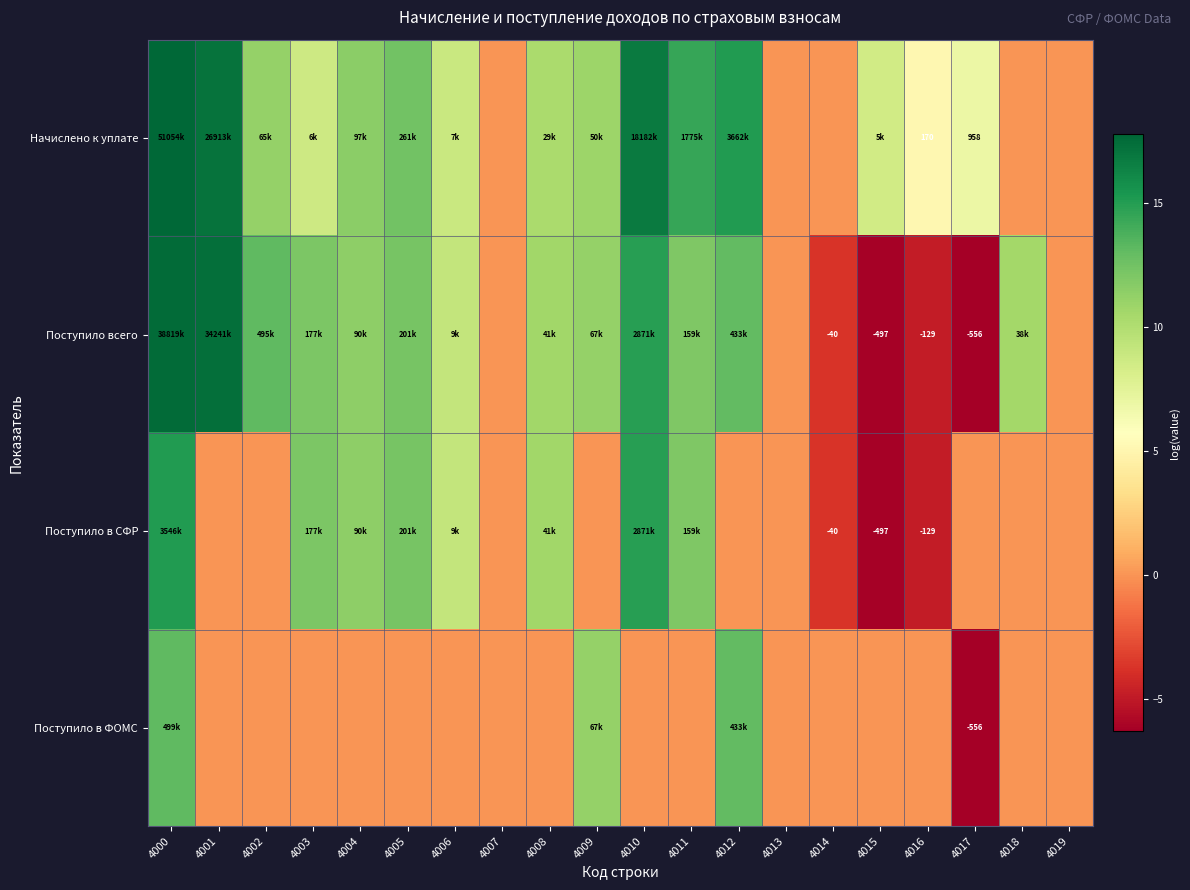

Is the value of Начислено к уплате at 4013 greater than the value of Поступило всего at 4010?

No